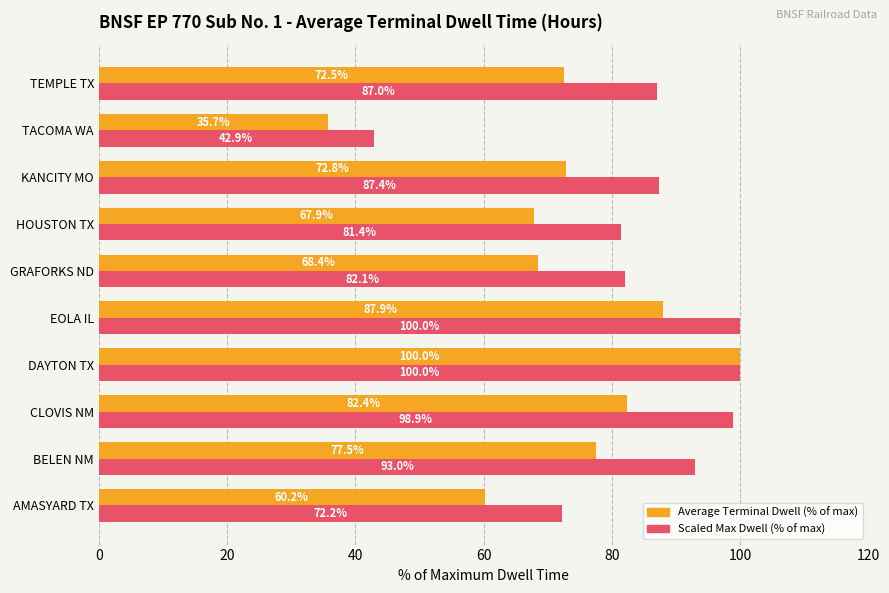

Between AMASYARD TX and EOLA IL, which series saw the biggest shift?

Scaled Max Dwell (% of max)